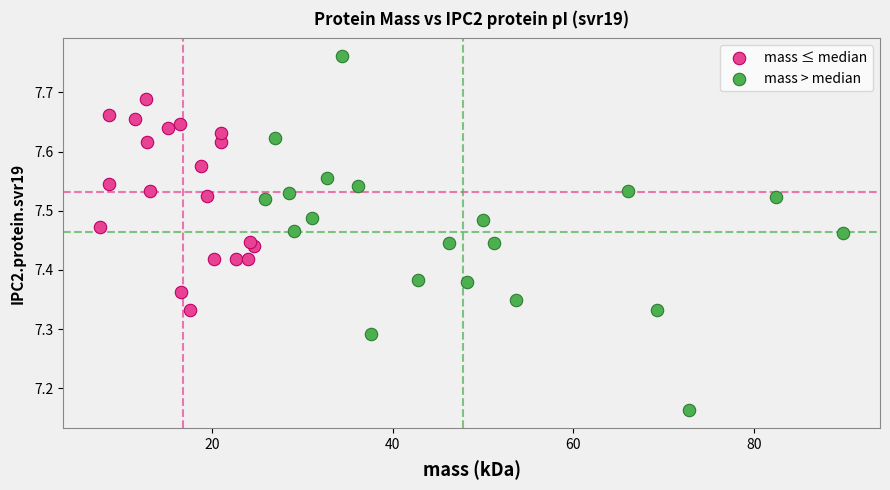

Which series has the widest spread of Y values?

mass > median